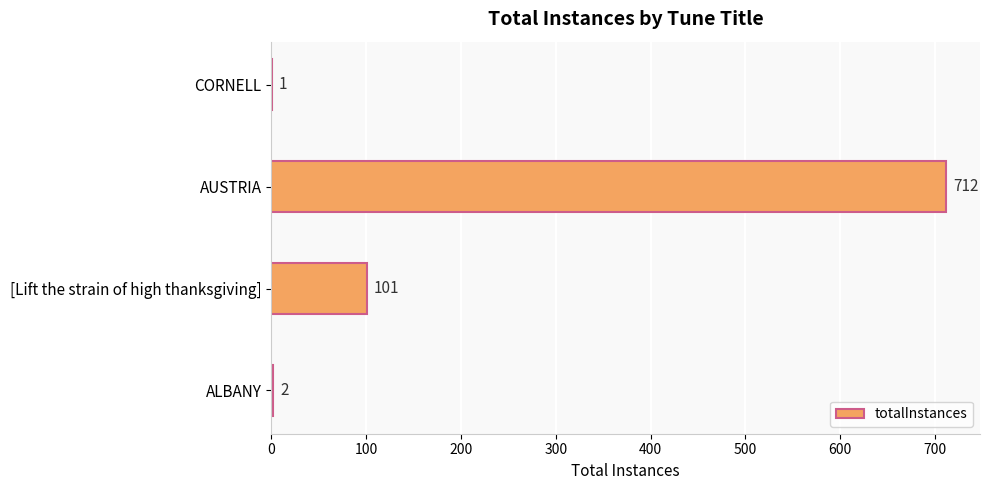

What is the ratio of the value at ALBANY to the value at CORNELL?

2.0